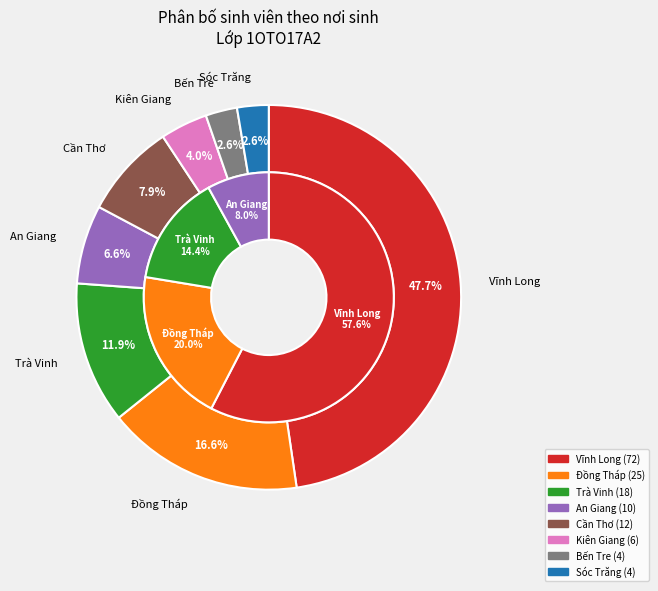

To the nearest percent, what portion does An Giang represent?

7%